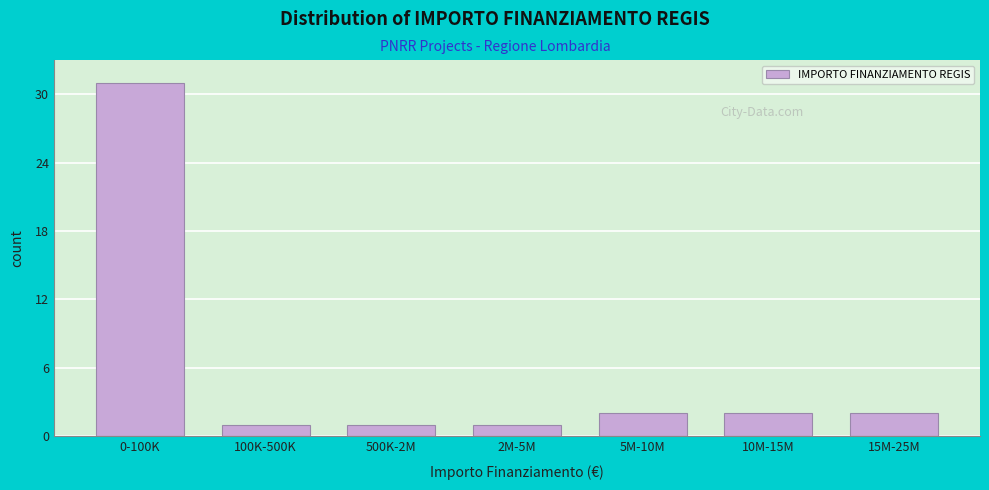

Reading left to right, list all the values displayed in this chart.

31	1	1	1	2	2	2